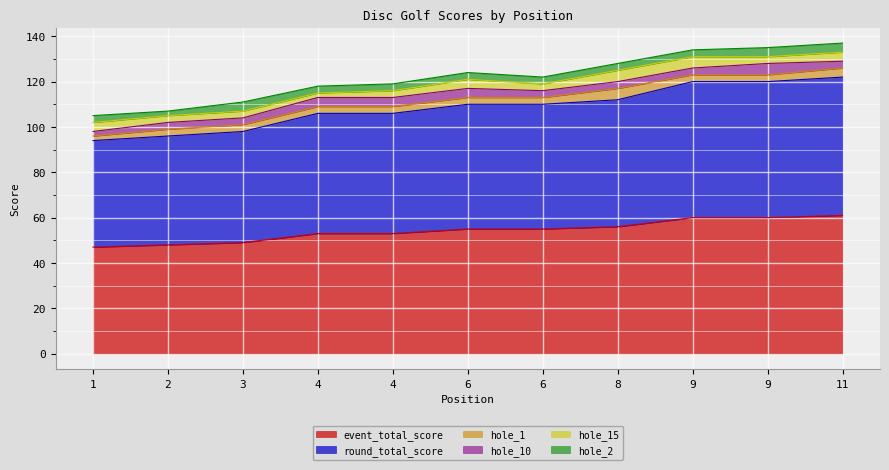

Between 9 and 3, which is larger?

9